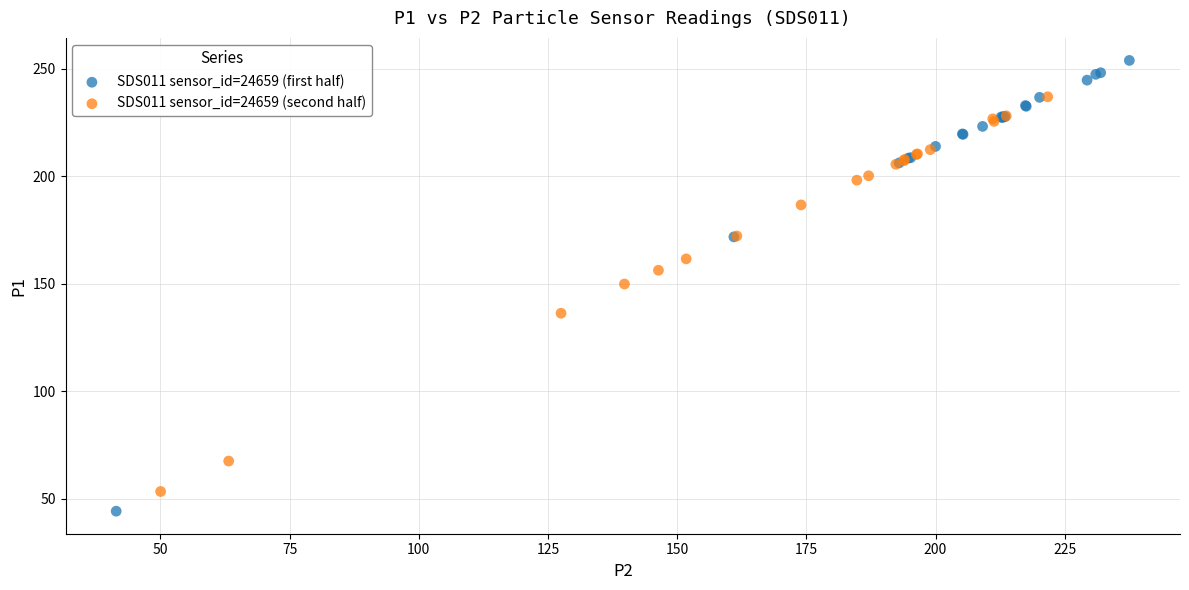

Which series has the widest spread of Y values?

SDS011 sensor_id=24659 (first half)